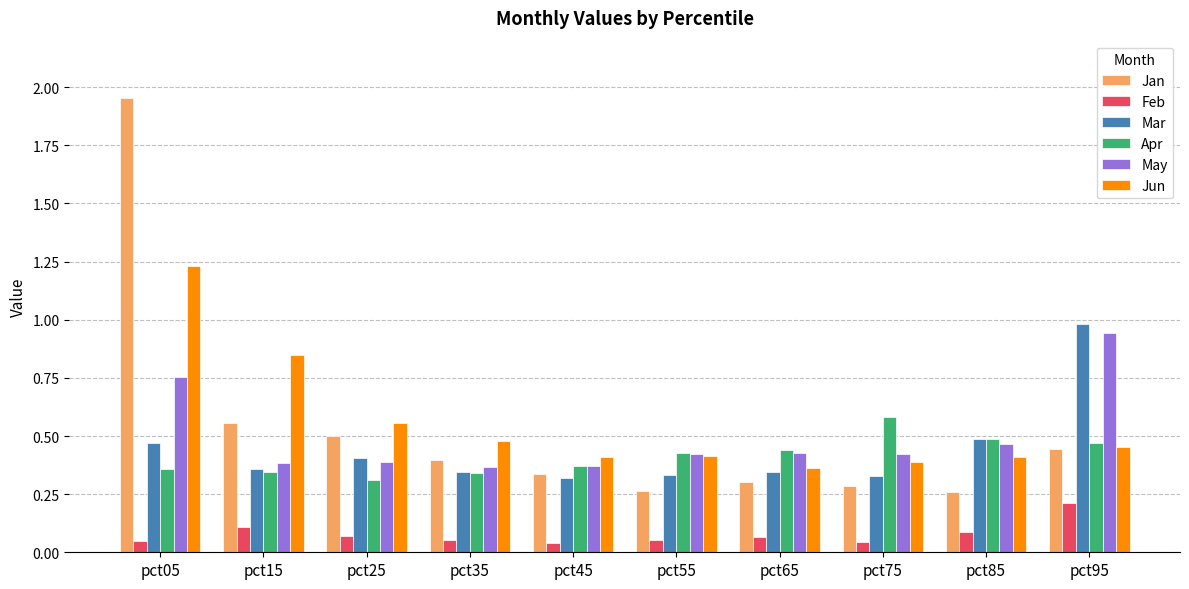

At which label does Jun reach its peak?

pct05